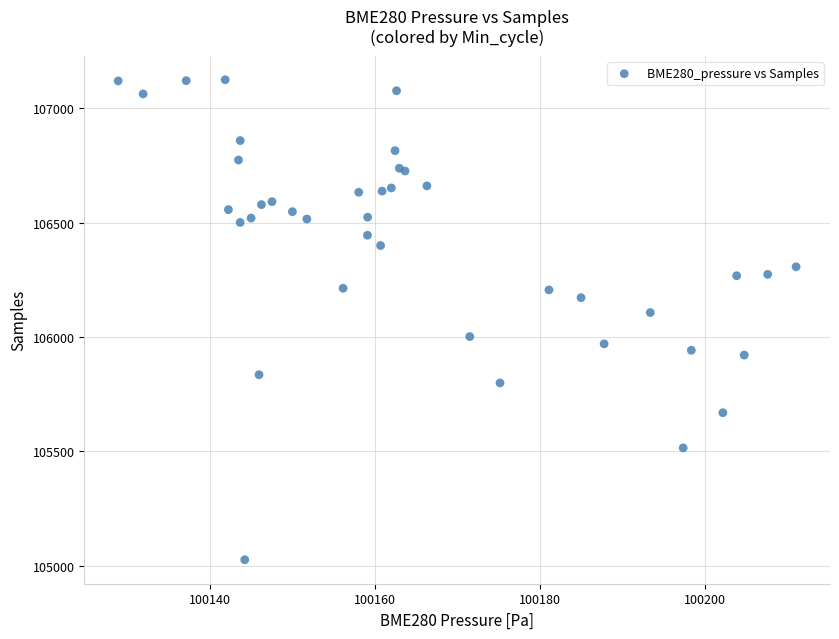

What Y value in the scatter plot is closest to 106075?

106107